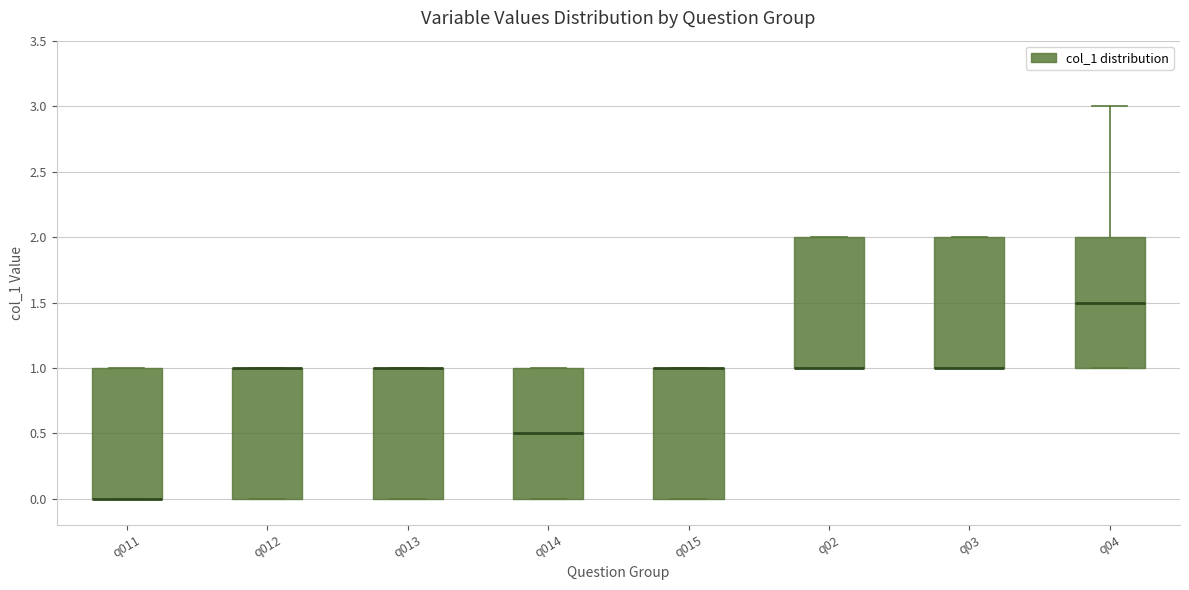

Reading left to right, read every box against the y-axis: the position of its median line, the range the box covers, and the ends of its whiskers. The values are not printed on the chart, so give them approximately, as read against the axis.

q011: median 0.0 (drawn on the box's lower edge), box 0.0 to 1.0, whiskers 0.0 to 1.0
q012: median 1.0 (drawn on the box's upper edge), box 0.0 to 1.0, whiskers 0.0 to 1.0
q013: median 1.0 (drawn on the box's upper edge), box 0.0 to 1.0, whiskers 0.0 to 1.0
q014: median 0.5, box 0.0 to 1.0, whiskers 0.0 to 1.0
q015: median 1.0 (drawn on the box's upper edge), box 0.0 to 1.0, whiskers 0.0 to 1.0
q02: median 1.0 (drawn on the box's lower edge), box 1.0 to 2.0, whiskers 1.0 to 2.0
q03: median 1.0 (drawn on the box's lower edge), box 1.0 to 2.0, whiskers 1.0 to 2.0
q04: median 1.5, box 1.0 to 2.0, whiskers 1.0 to 3.0